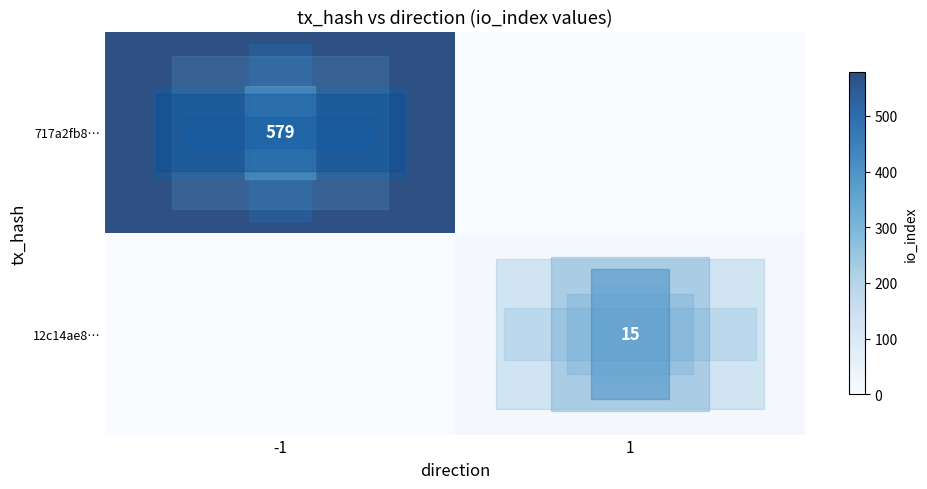

Is it true that 717a2fb8… equals 579 at -1?

True